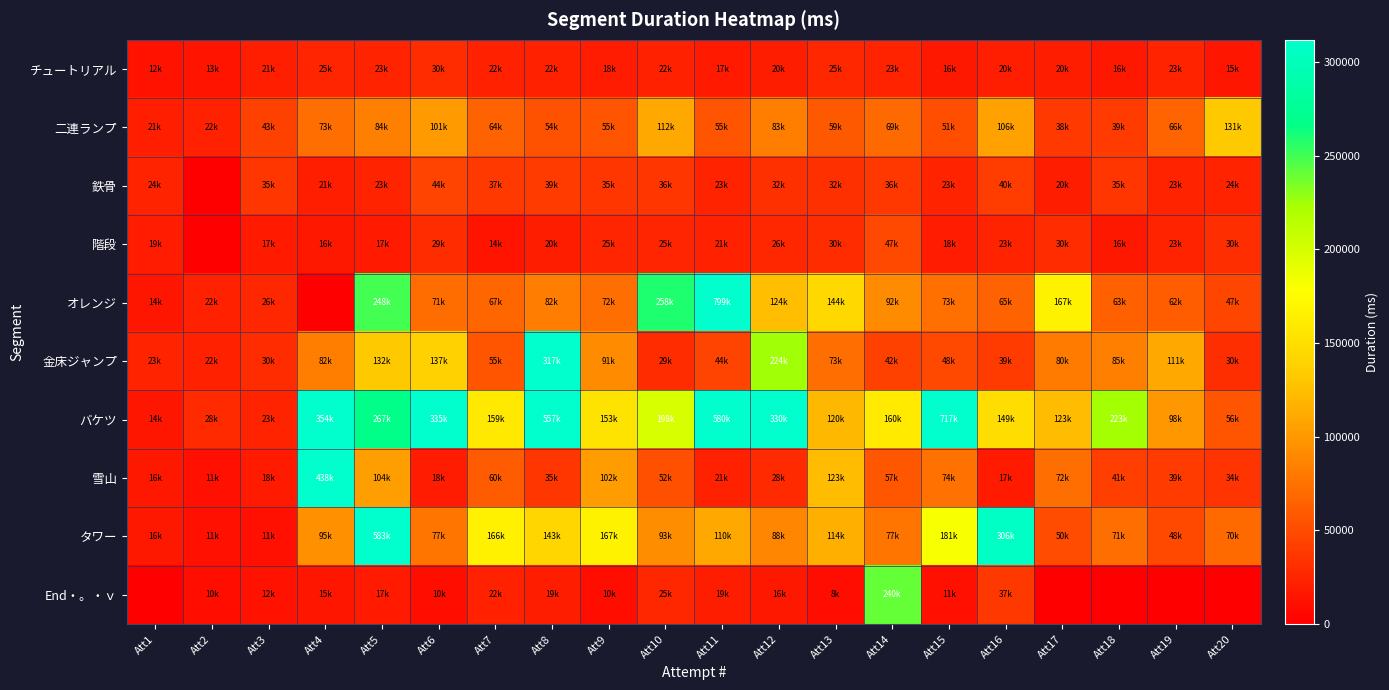

What is the total value across all series at Att9?

732935